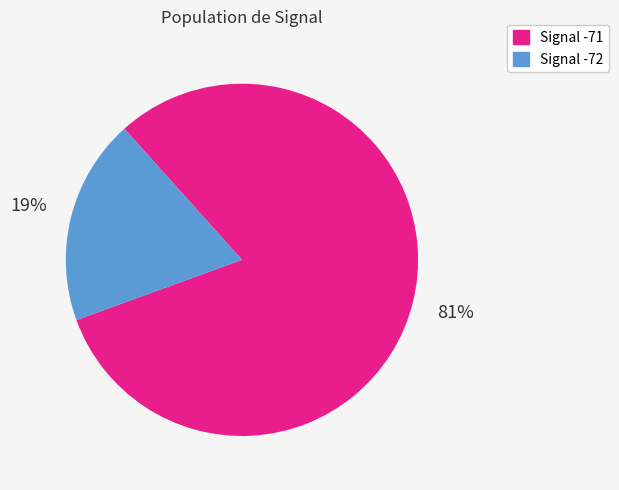

To the nearest percent, what is the average slice percentage?

50%